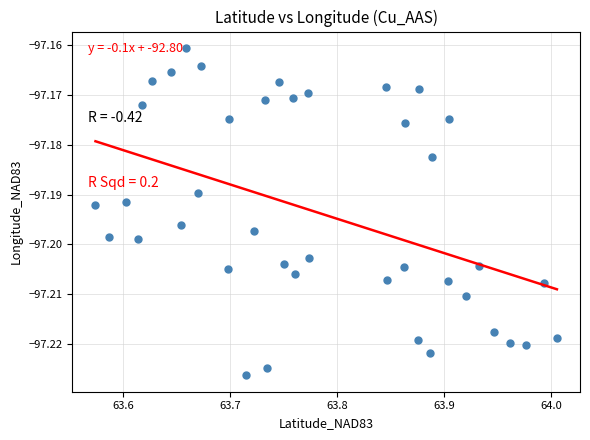

What is the range of X values (max minus min)?

0.4